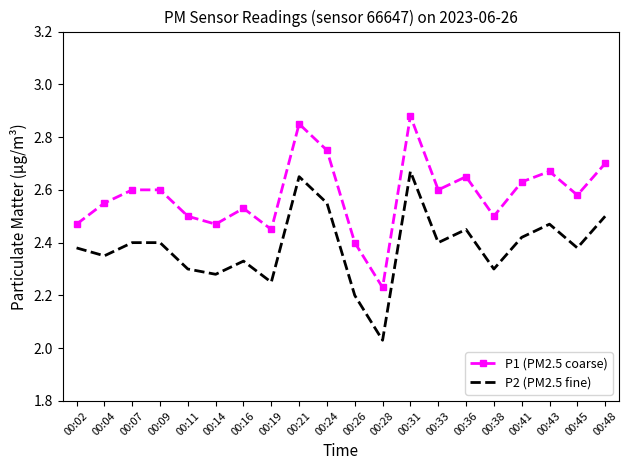

What is the difference between the maximum and minimum values in the P2 (PM2.5 fine) series?

0.6